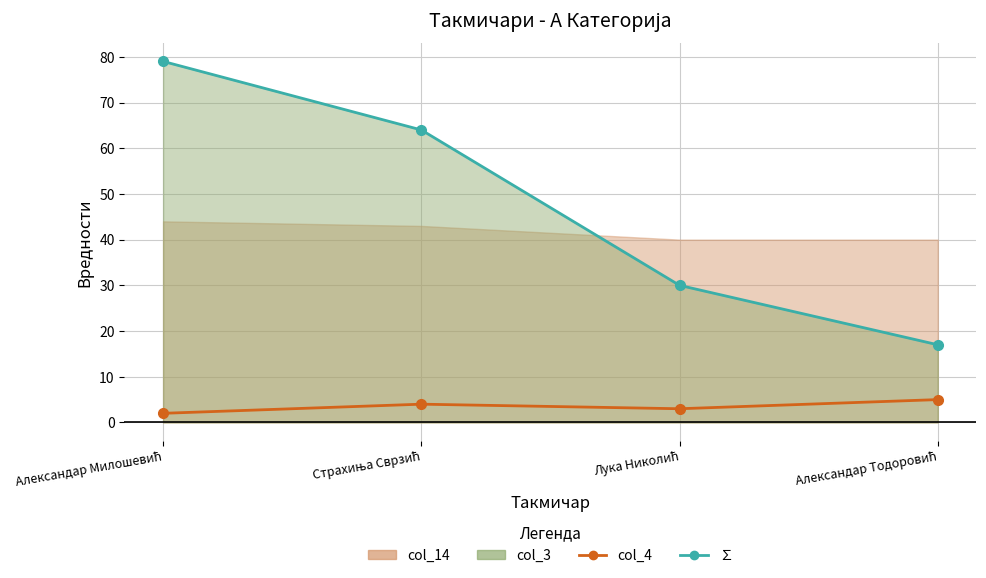

What is the value of the col_4 point at the 2nd from the left?

4